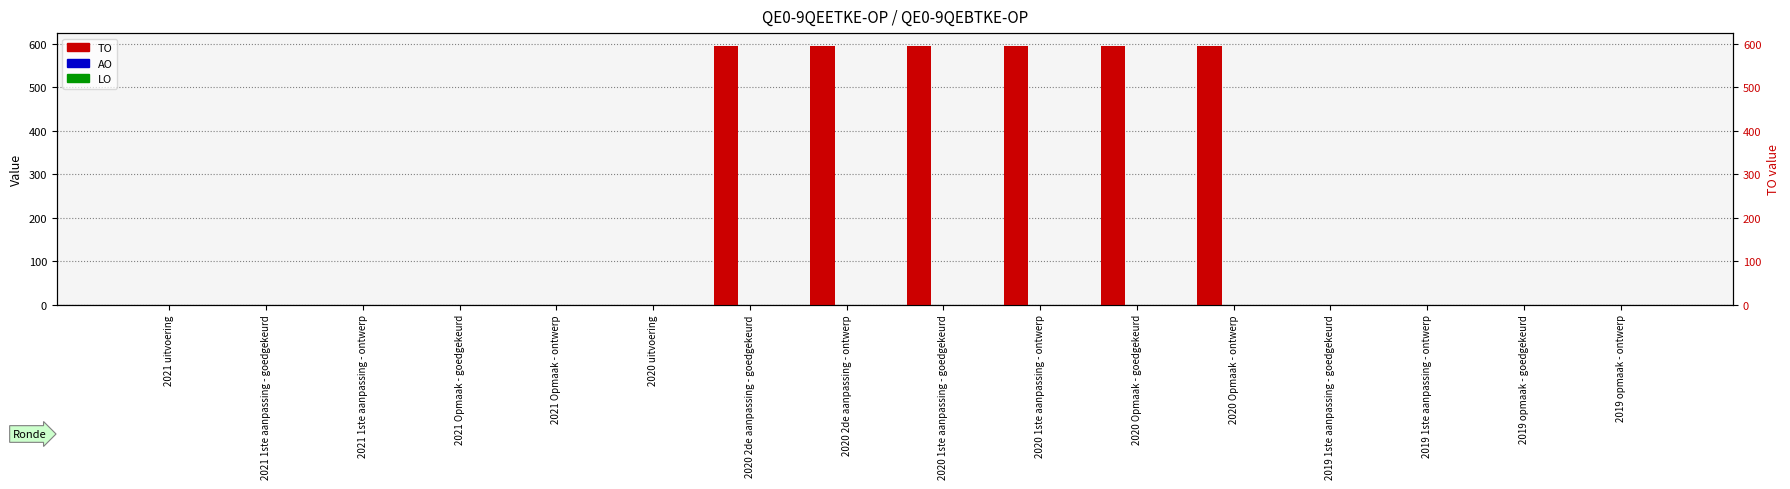

How many positive values does the TO series have?

6